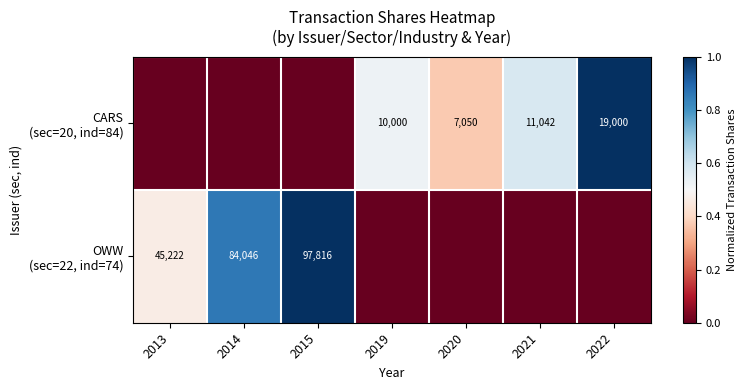

What is the difference between the highest and lowest values at 2020?

0.4